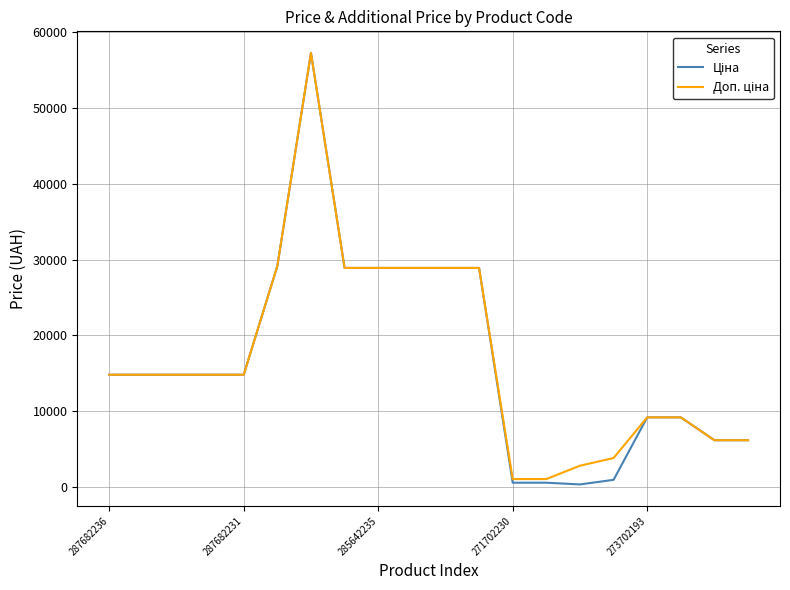

Where is the first local maximum for Доп. ціна?

6